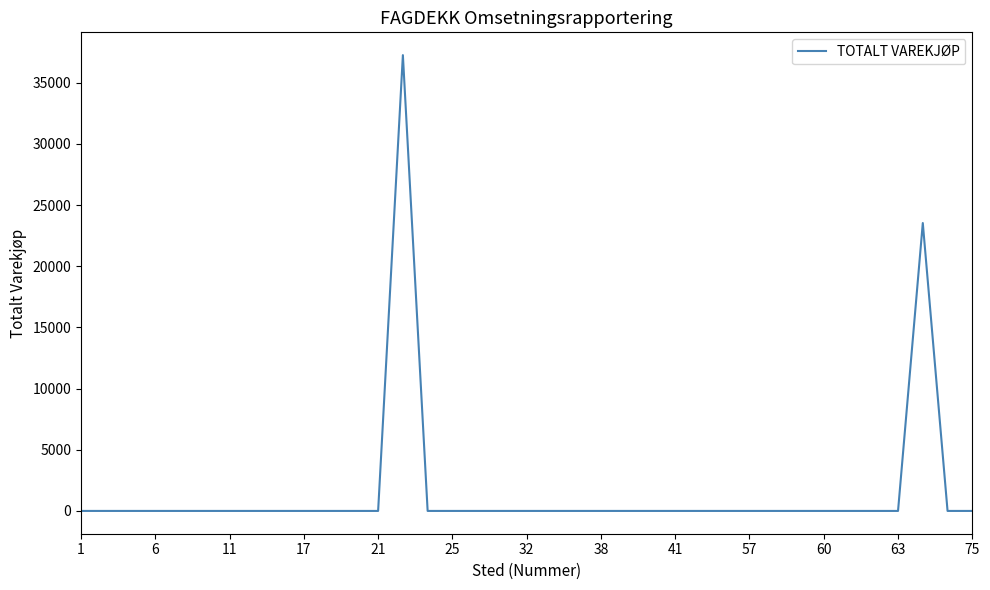

What is the greatest value displayed?

37249.8